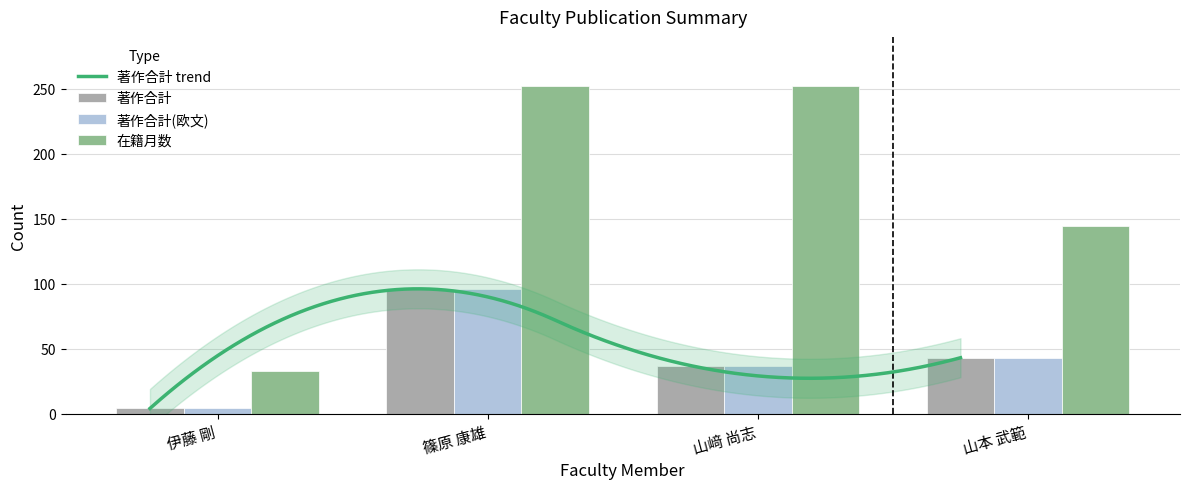

What is the average value of the 著作合計(欧文) series?

45